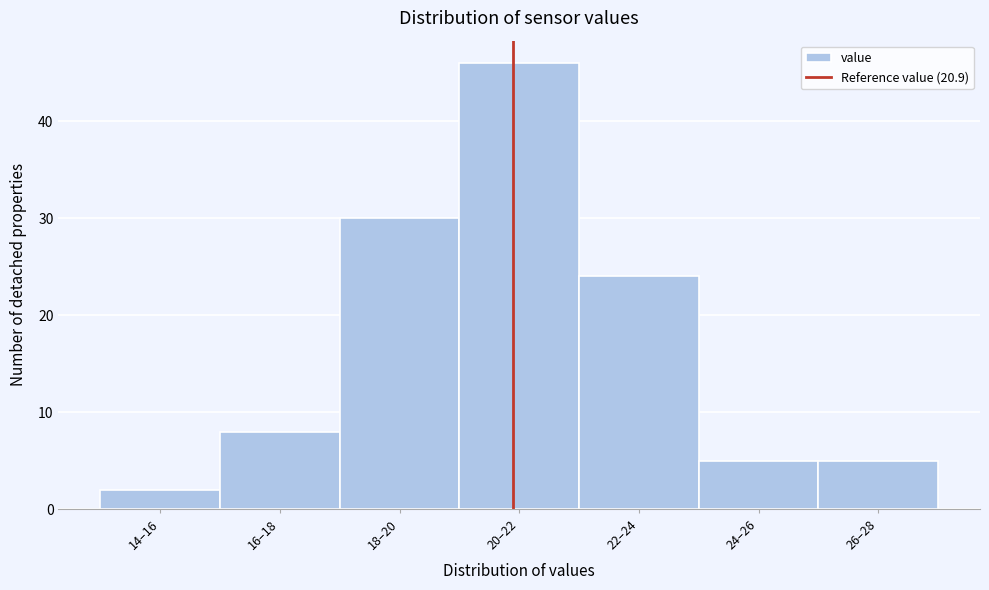

Reading left to right, what are all the values shown in this chart?

14–16=2	16–18=8	18–20=30	20–22=46	22–24=24	24–26=5	26–28=5